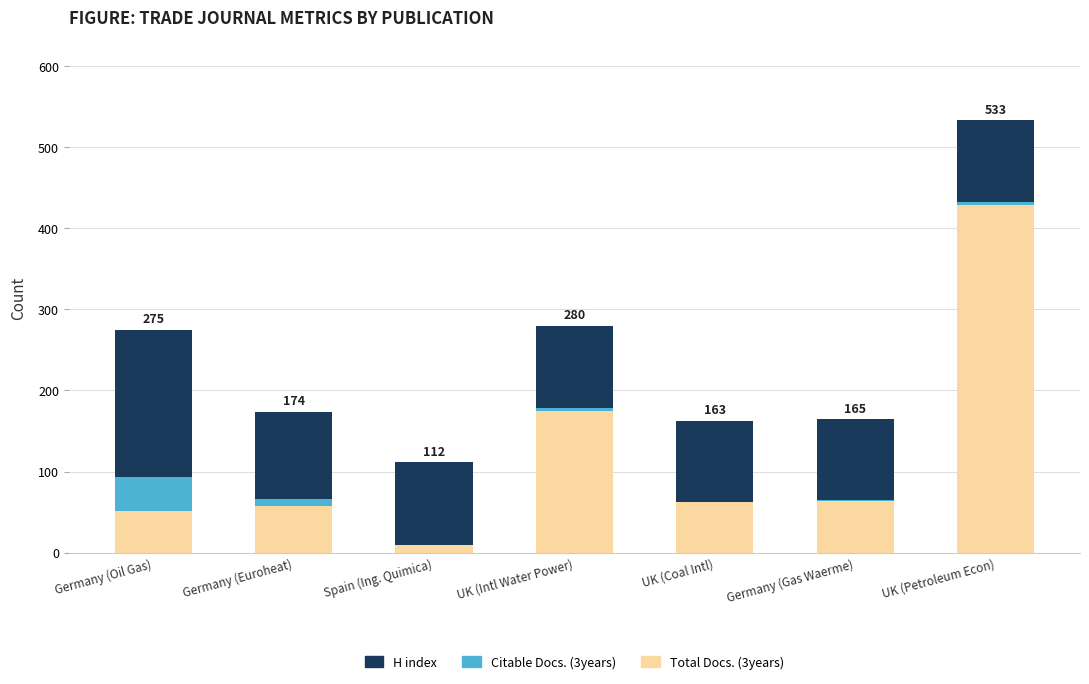

The Total Docs. (3years) series shows 64 at Germany (Gas Waerme). True or false?

True